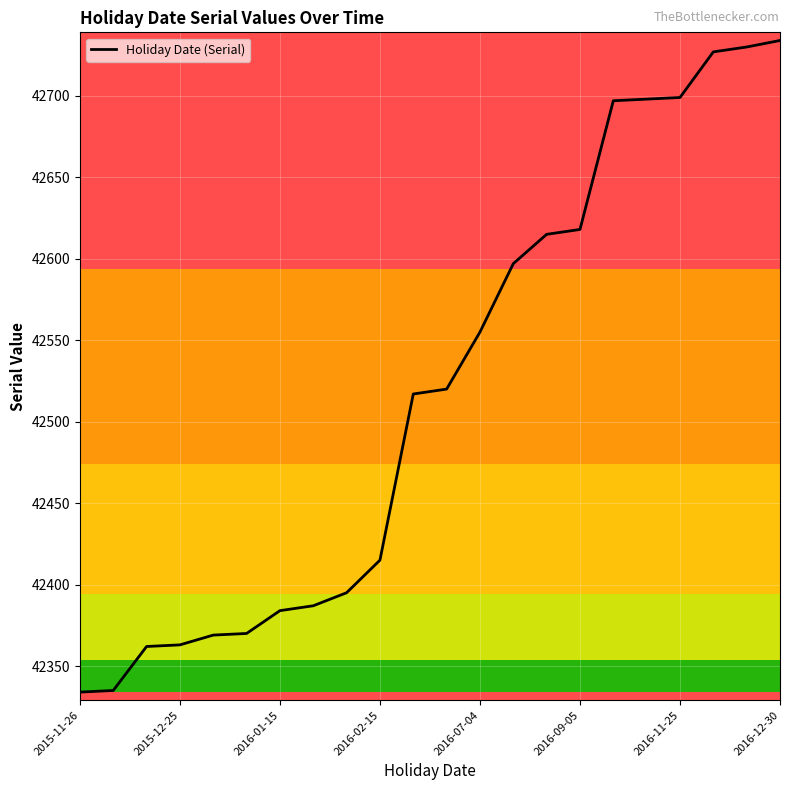

What is the maximum value shown in the chart?

42734